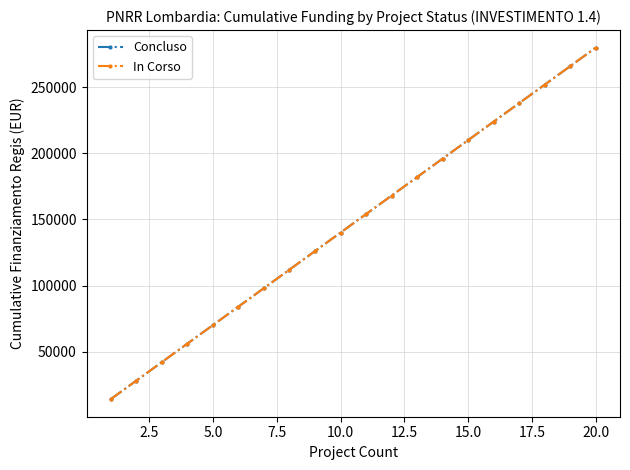

True or false: In Corso and Concluso intersect in this chart.

False